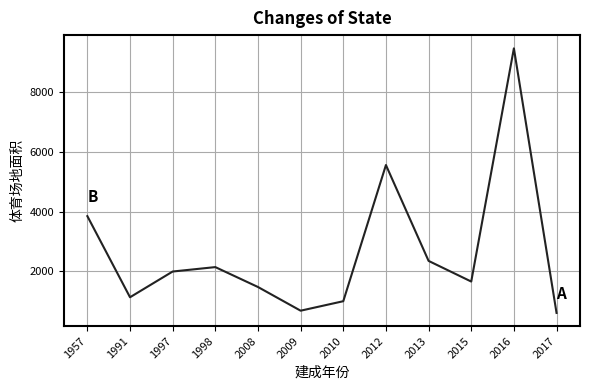

Reading left to right, list all the values displayed in this chart.

1957=3846.0	1991=1132.0	1997=1993.0	1998=2141.0	2008=1475.0	2009=682.5	2010=1000.0	2012=5556.0	2013=2348.7	2015=1657.5	2016=9460.0	2017=608.0